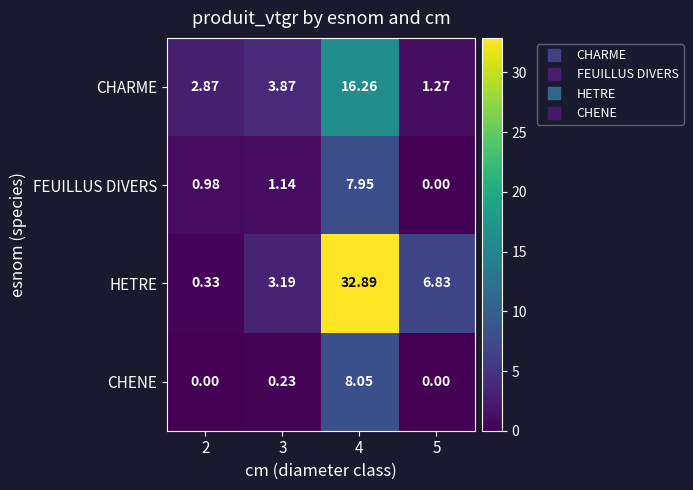

Which series has the largest total across all categories?

HETRE